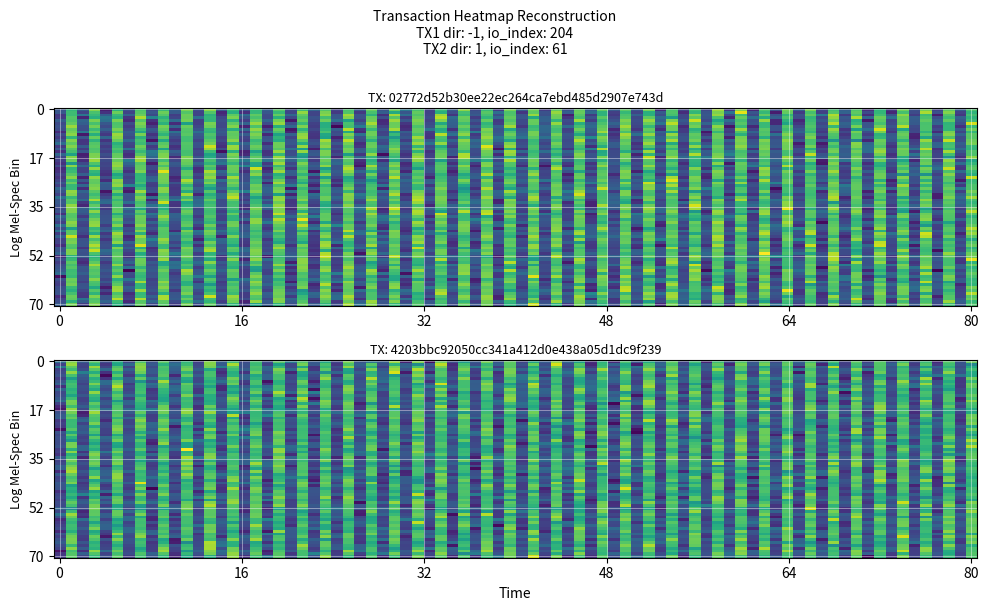

Which series has the largest total across all categories?

02772d52b30ee22ec264ca7ebd485d2907e743d